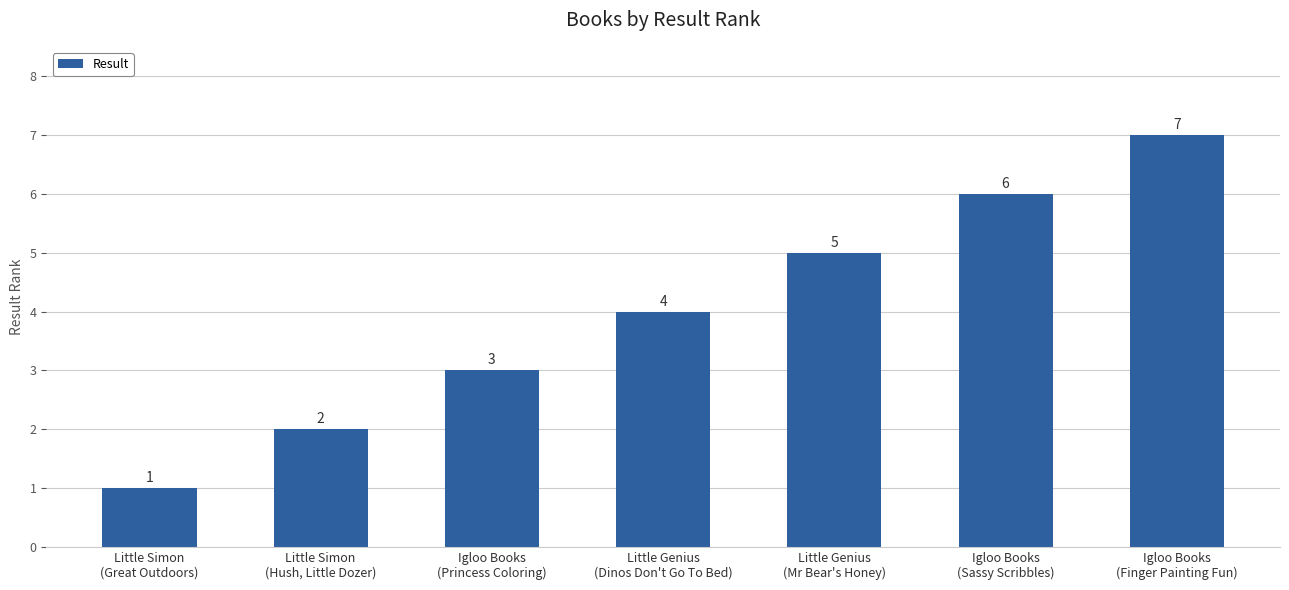

What is the label of the 5th bar from the left?

Little Genius
(Mr Bear's Honey)